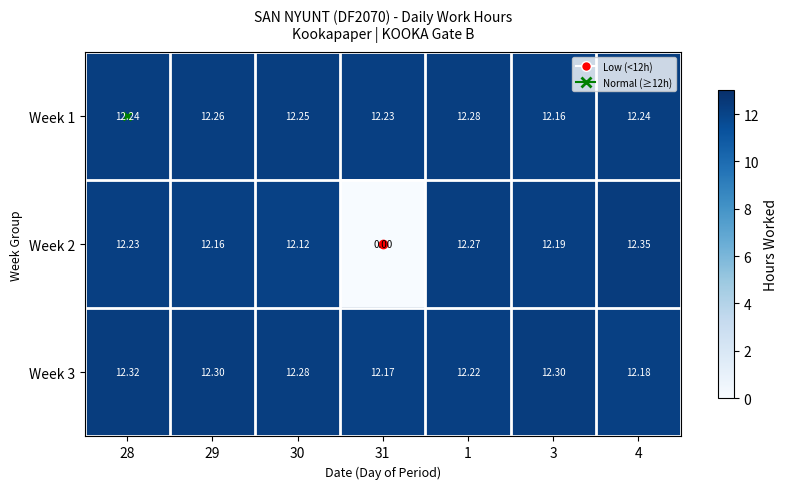

Is the value of Week 1 at 28 greater than the value of Week 2 at 3?

Yes